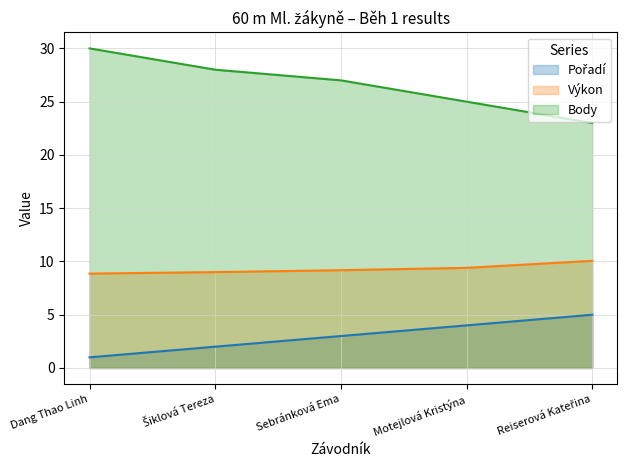

Count the number of categories in the chart.

5